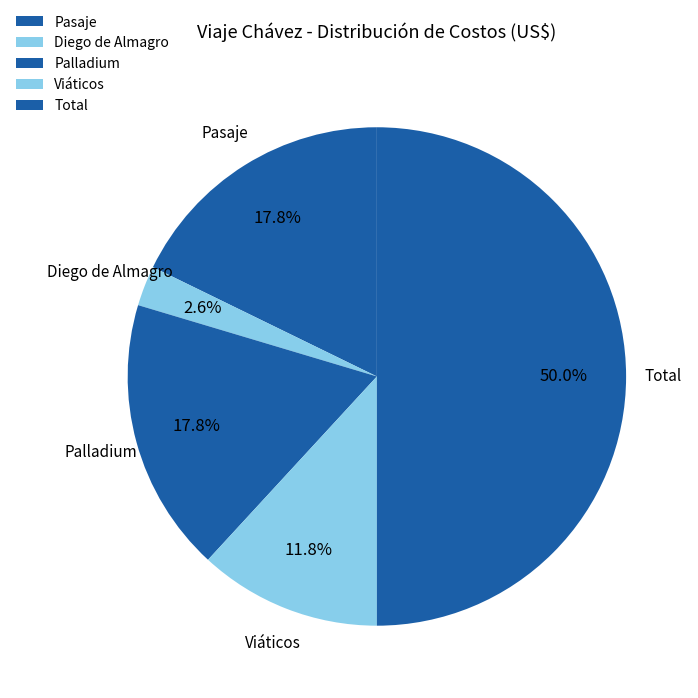

Which has a higher value, Total or Viáticos?

Total